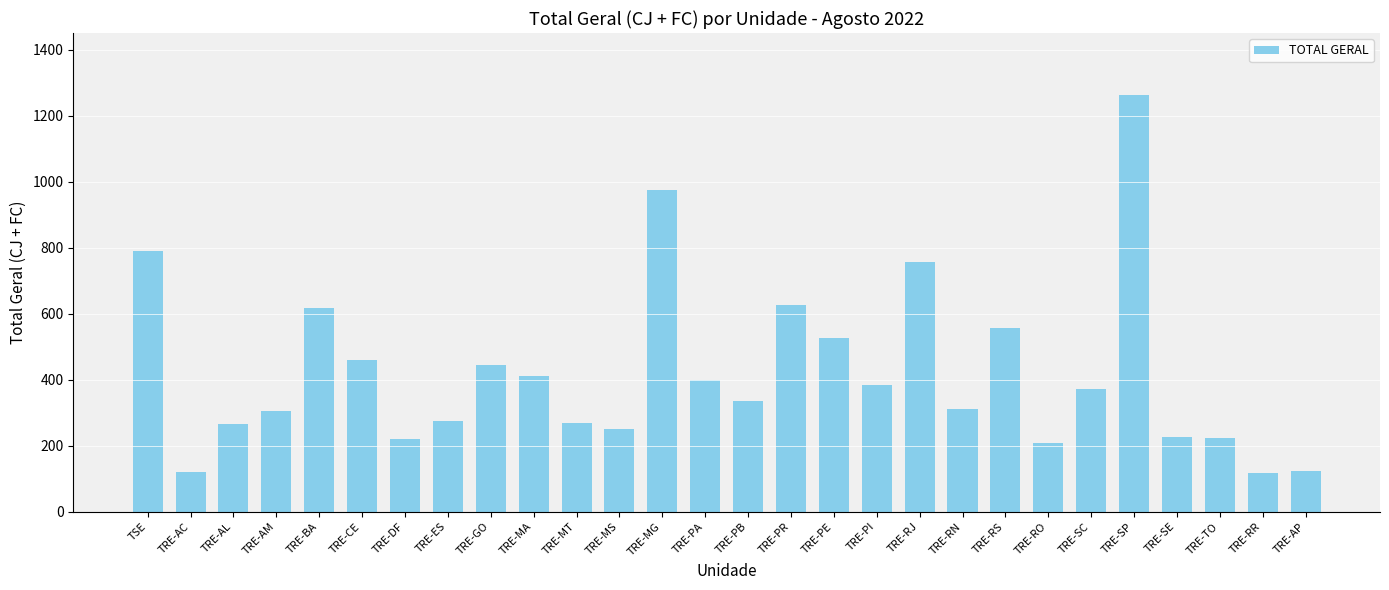

Which label corresponds to the largest value in the chart?

TRE-SP